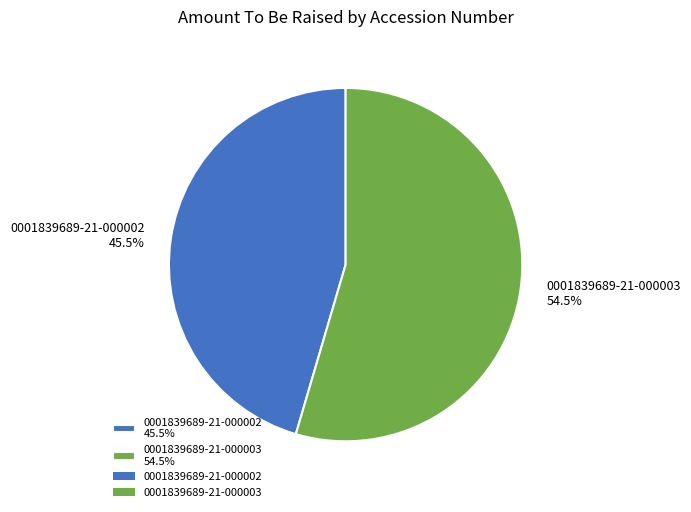

How many segments does this pie chart have?

2